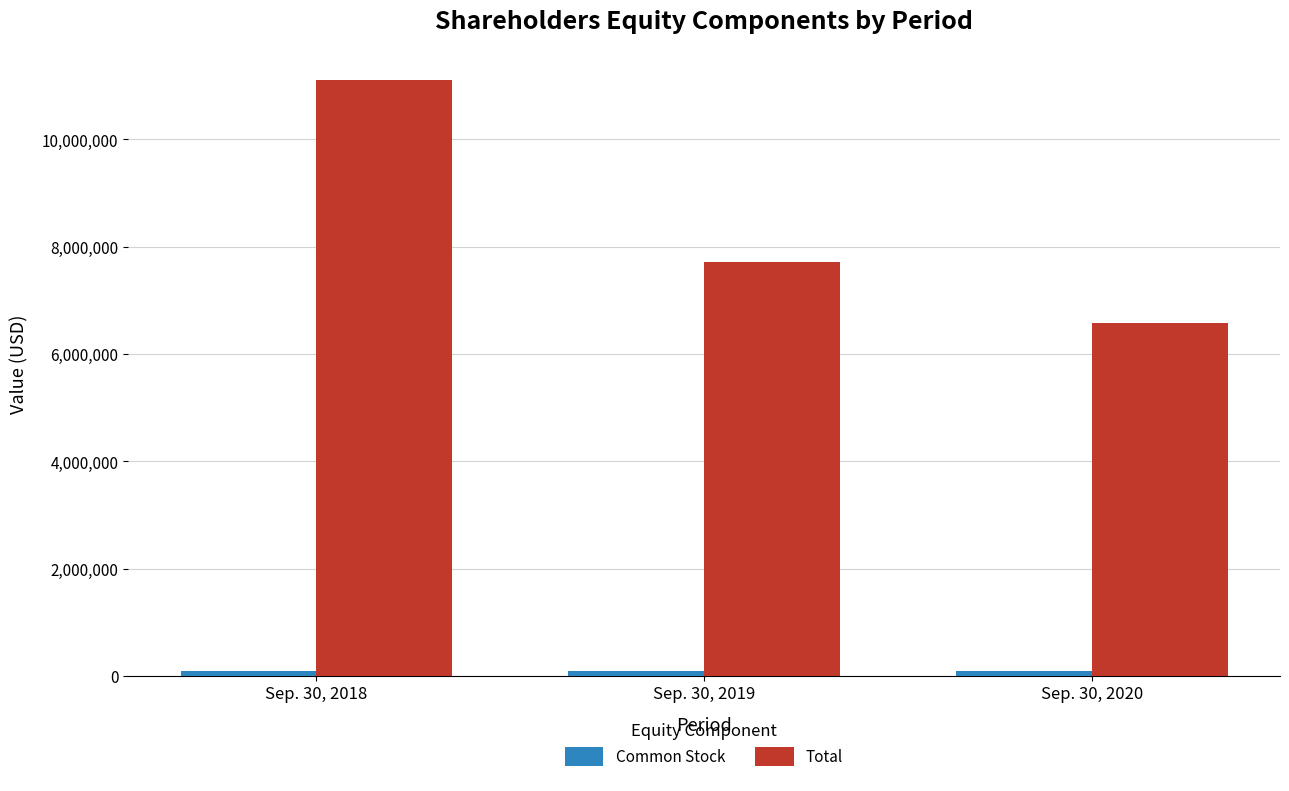

Between Sep. 30, 2018 and Sep. 30, 2019, which series saw the biggest shift?

Total